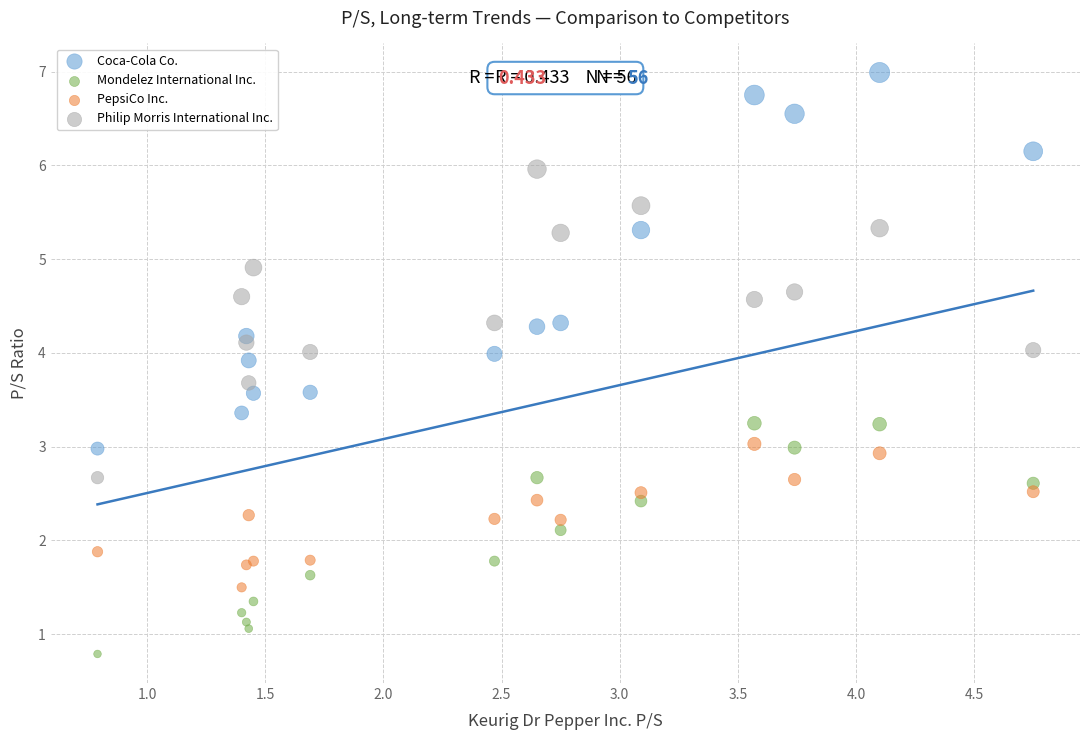

What are all the series names shown in the legend?

Coca-Cola Co., Mondelez International Inc., PepsiCo Inc., Philip Morris International Inc.